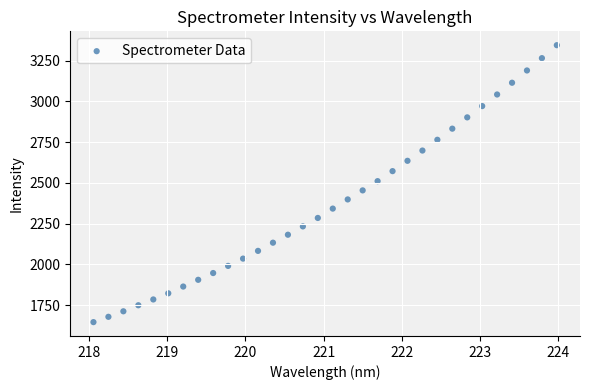

What is the range of Y values (max minus min)?

1699.8